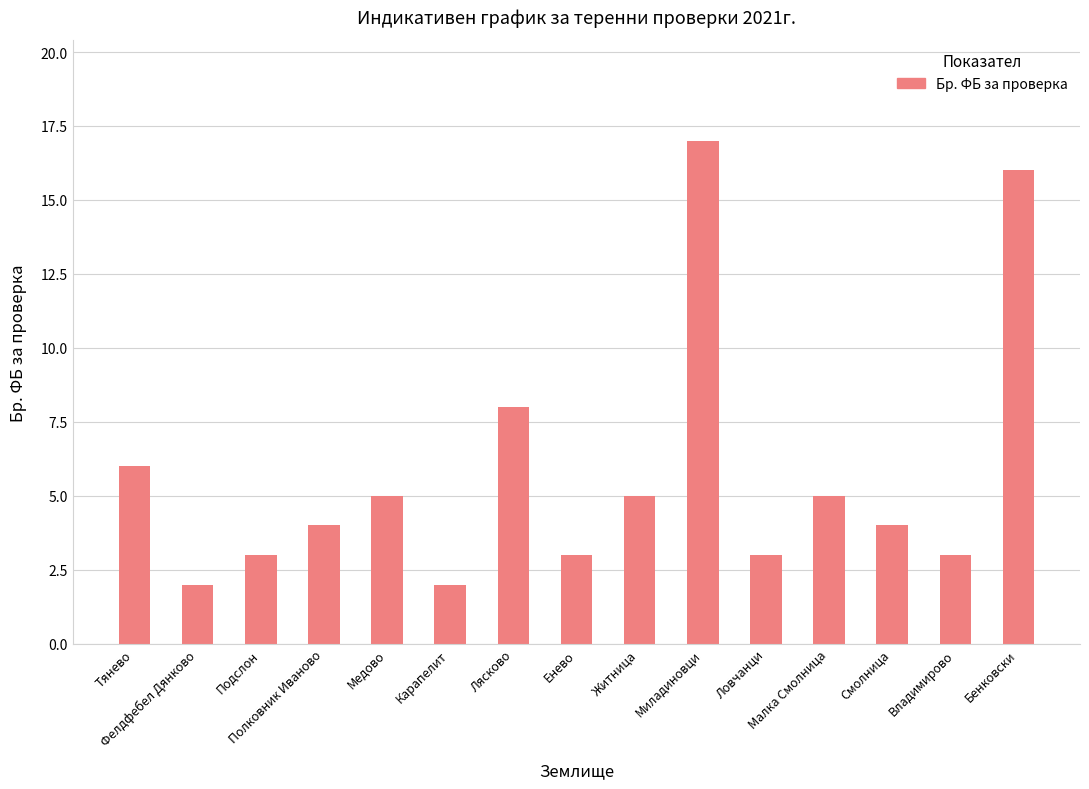

The value at Медово is 9. True or false?

False